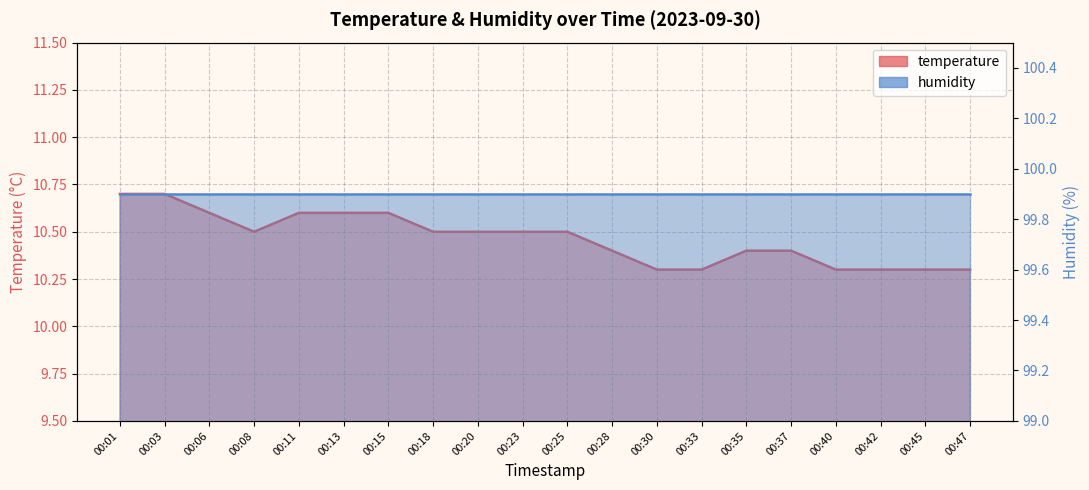

List the labels in order of value, largest first.

00:01, 00:03, 00:06, 00:11, 00:13, 00:15, 00:08, 00:18, 00:20, 00:23, 00:25, 00:28, 00:35, 00:37, 00:30, 00:33, 00:40, 00:42, 00:45, 00:47